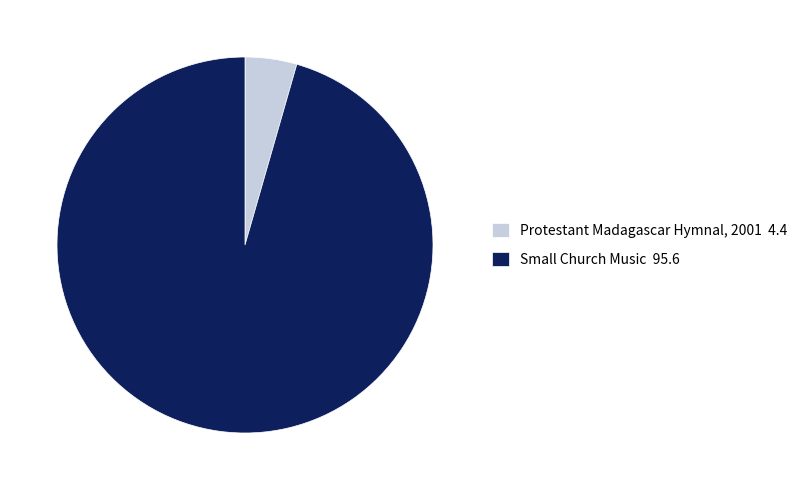

Count the number of slices in the pie.

2